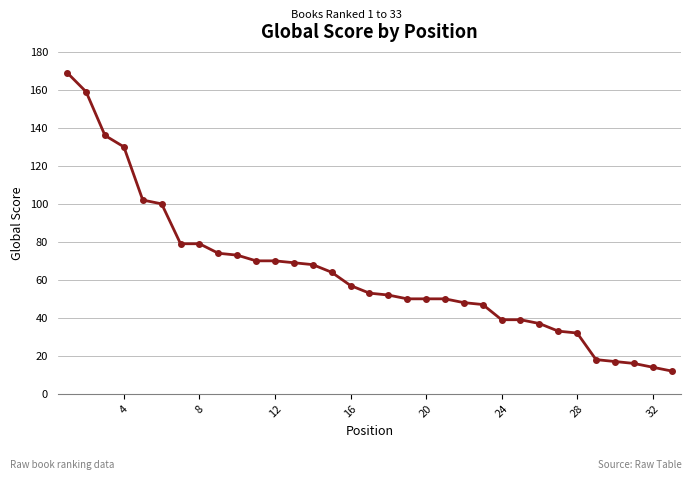

What is the difference between the second highest and second lowest values?

145